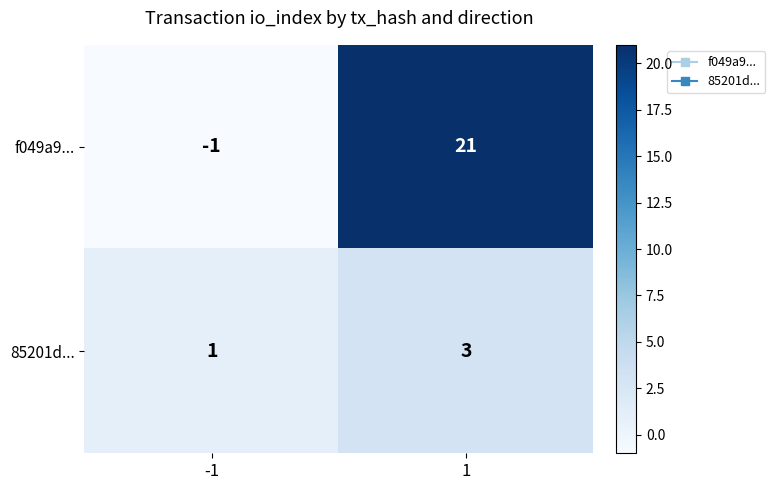

At which category is the sum across all series the highest?

1